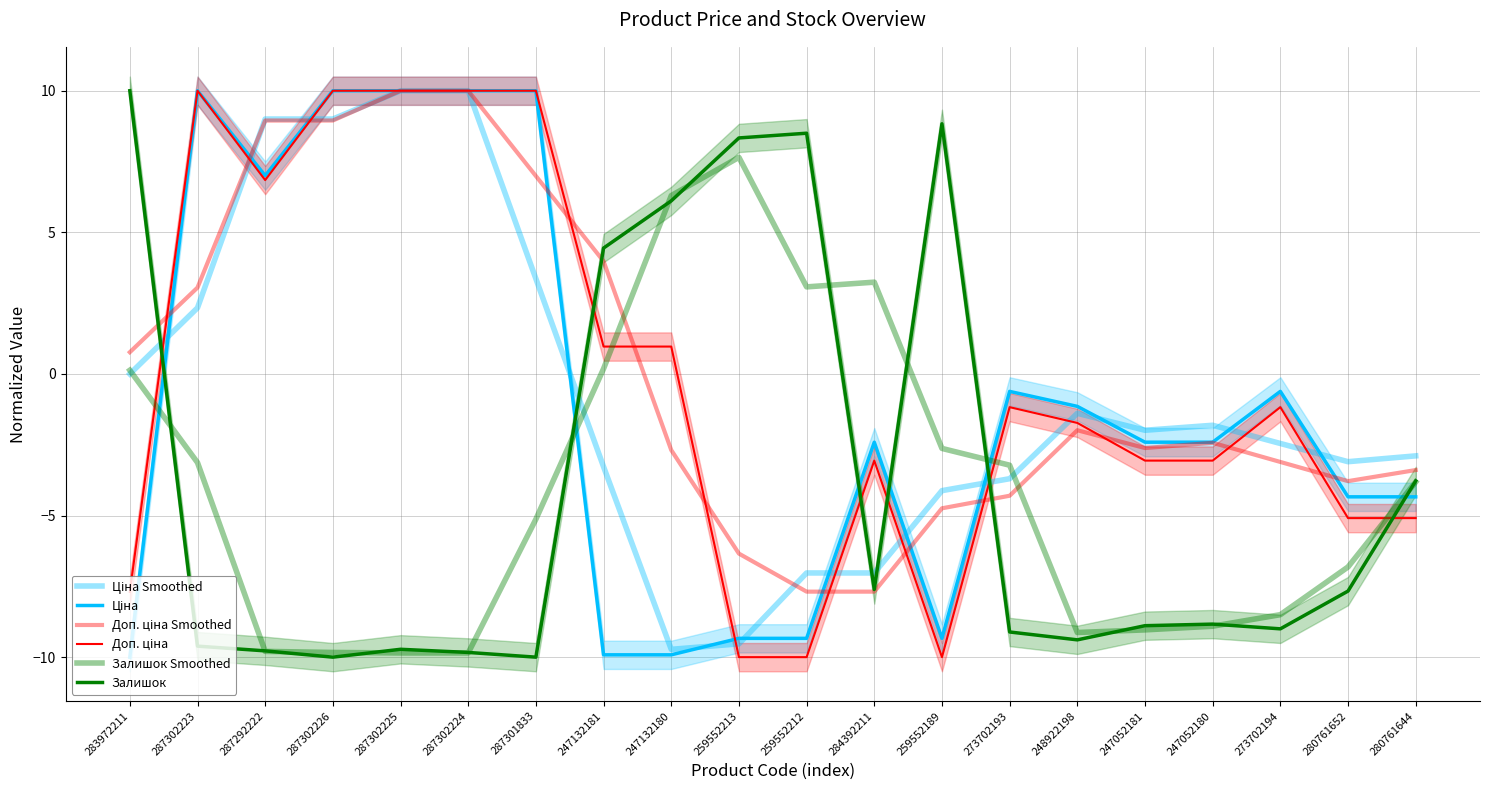

True or false: Залишок Smoothed has more than 0 points higher than both neighbors.

True